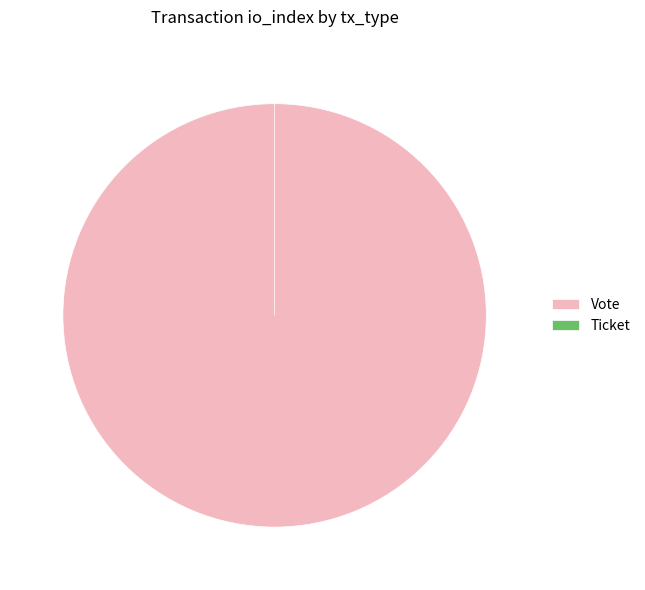

Which has a higher value, Vote or Ticket?

Vote